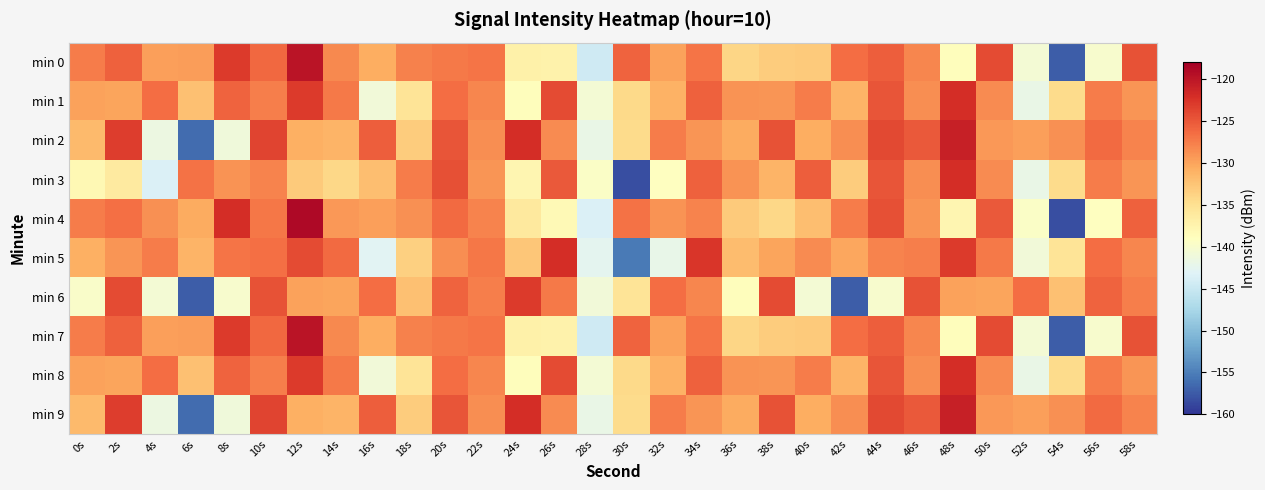

Which series has the largest range (max minus min)?

min 4